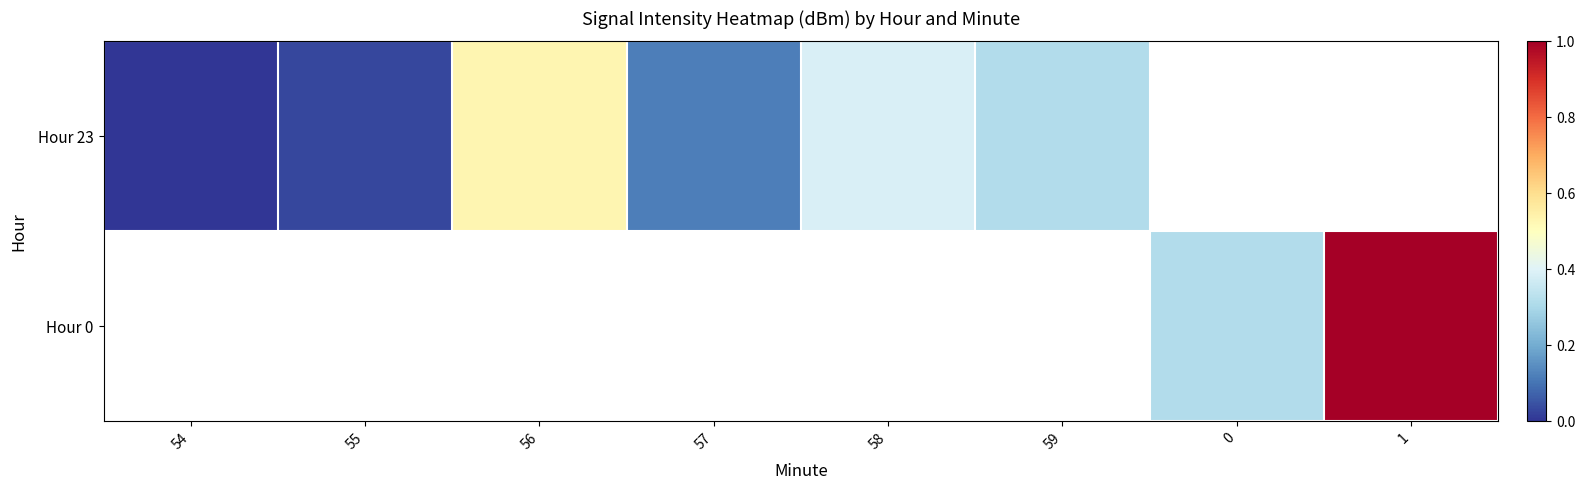

The Hour 23 series shows 0.2 at 59. True or false?

False